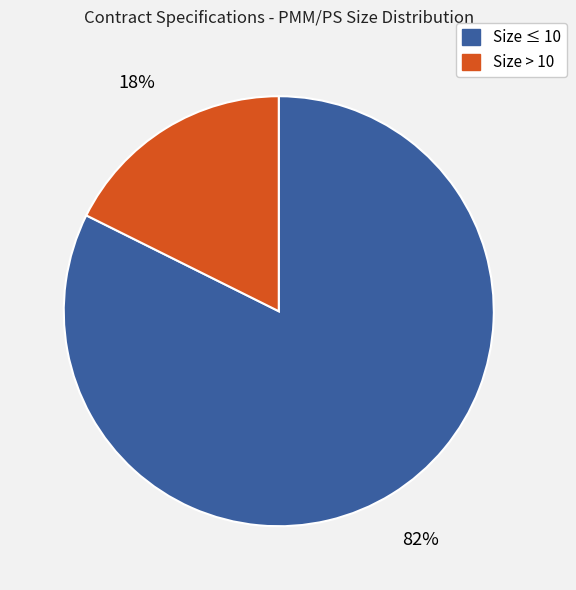

True or false: Size ≤ 10 accounts for 93% of the total.

False